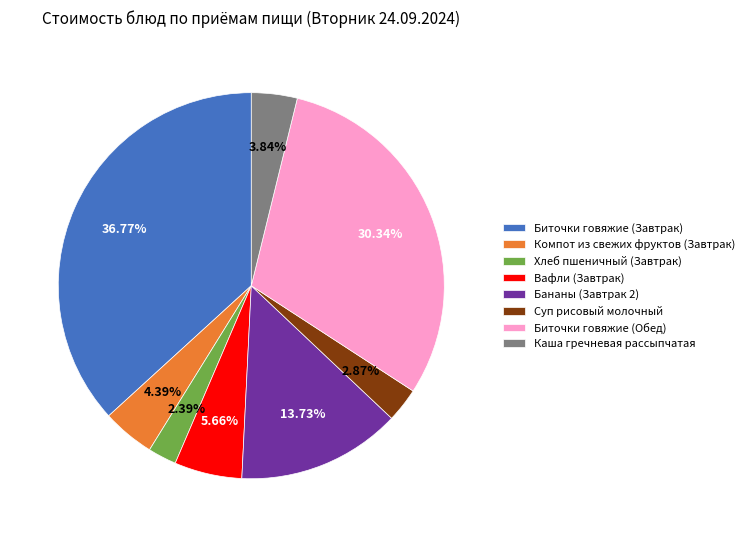

How many segments does this pie chart have?

8